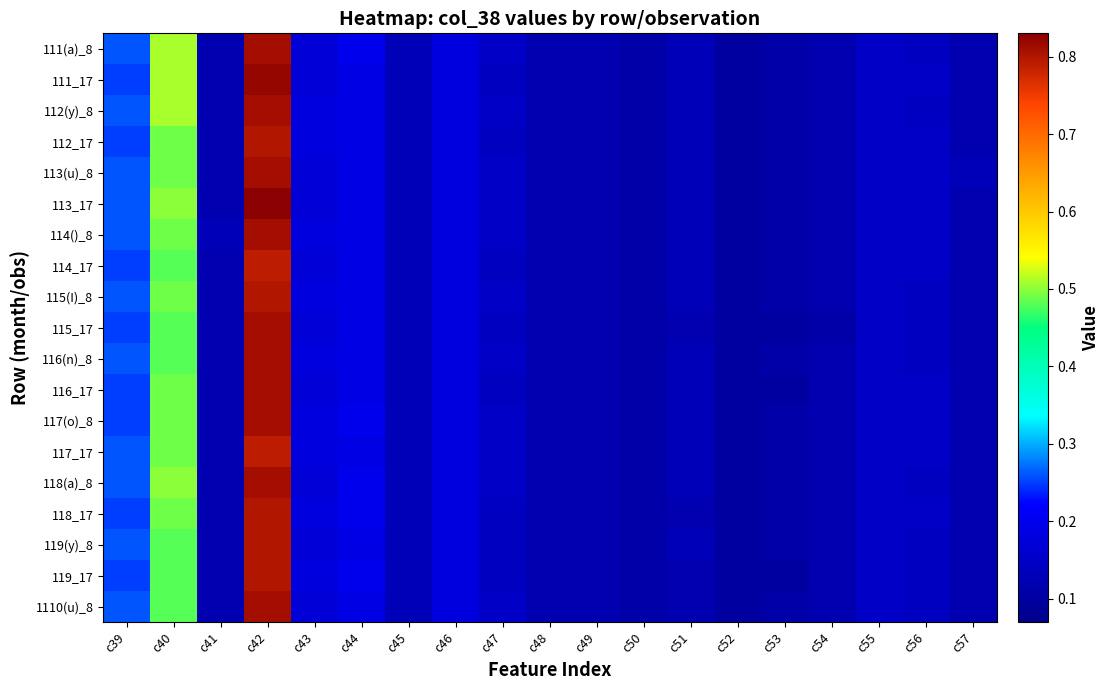

Which category has the lowest value across all series?

c52